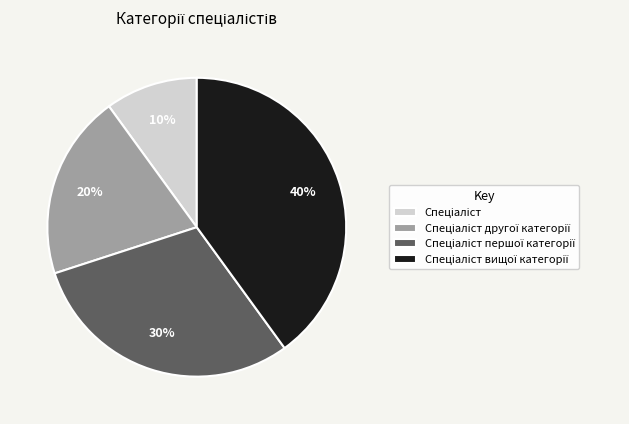

Is there any slice that represents more than half of the pie?

No